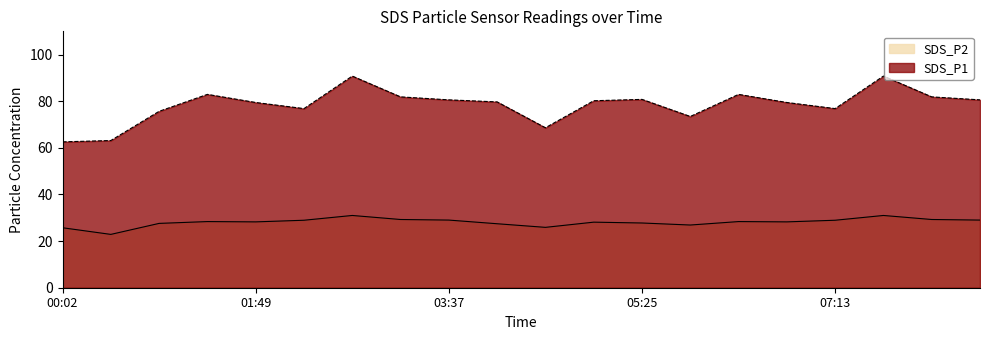

Which series has the largest total across all categories?

SDS_P1